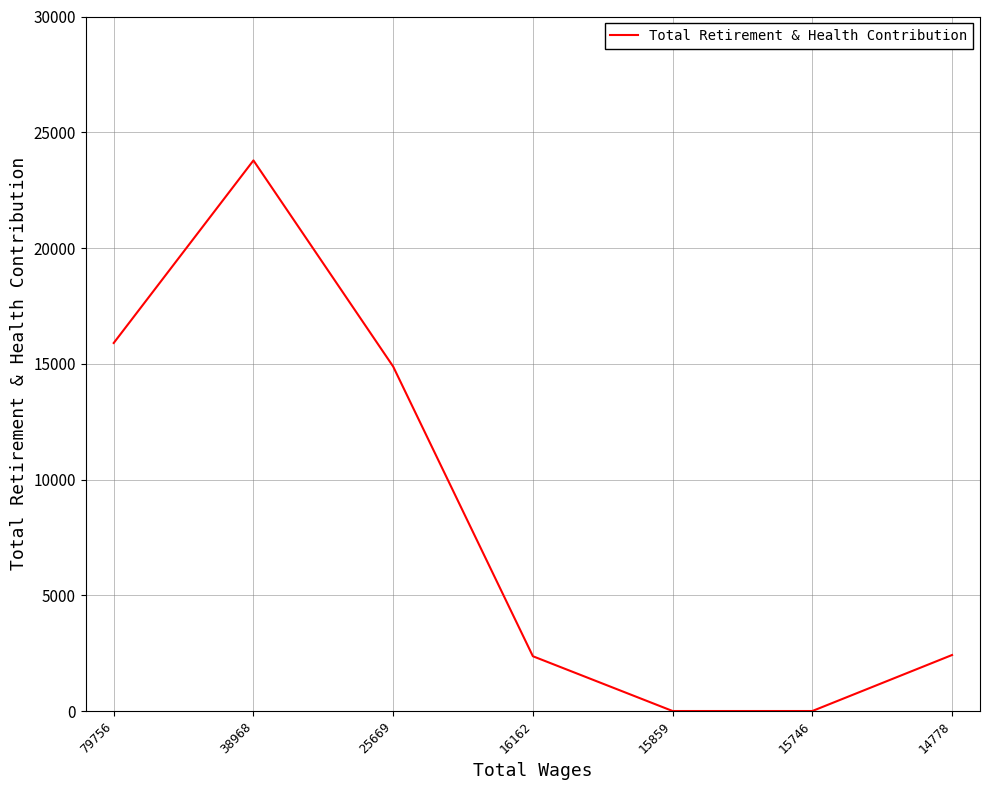

Is this an area chart (filled region under the line)?

No